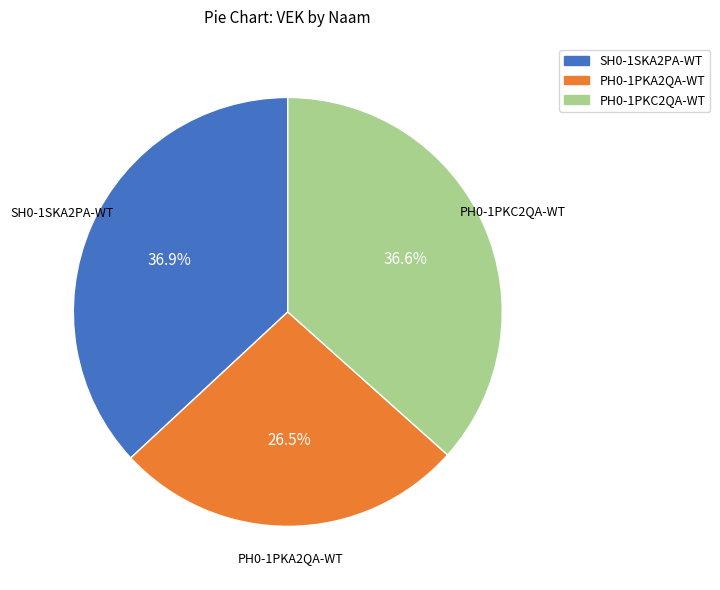

Is there a majority slice in this chart?

No